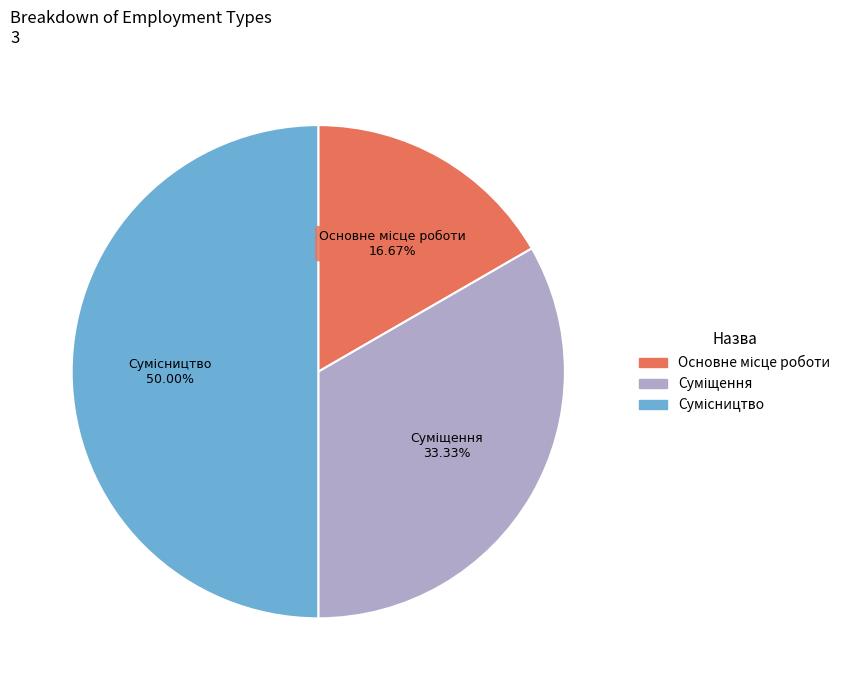

Count the number of slices in the pie.

3